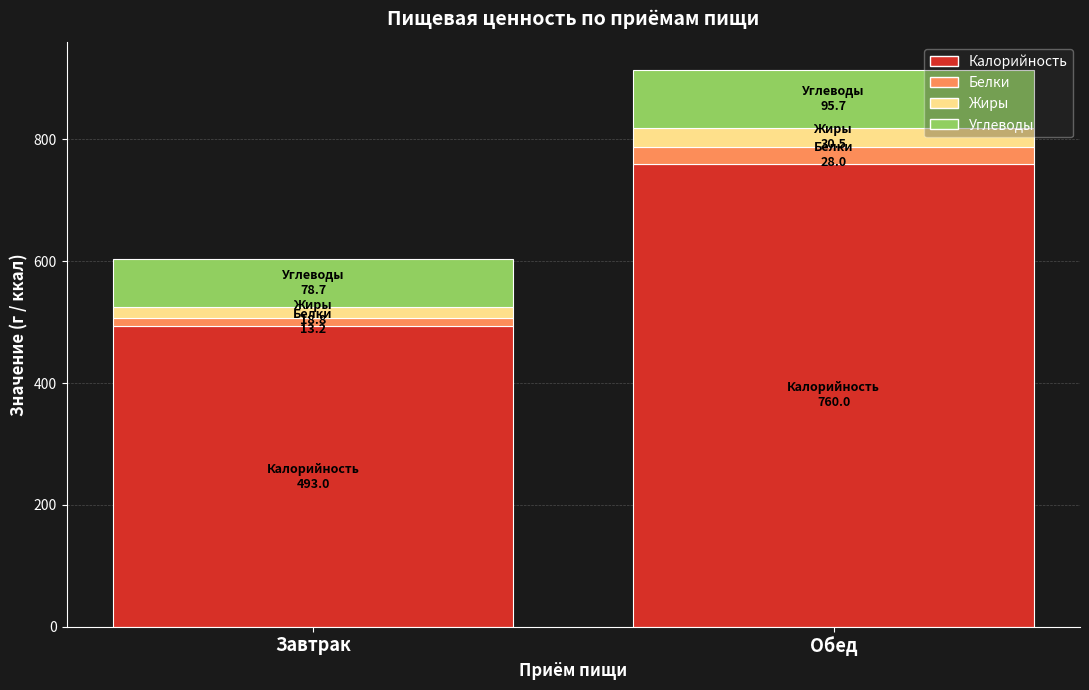

Are the bars horizontal?

No